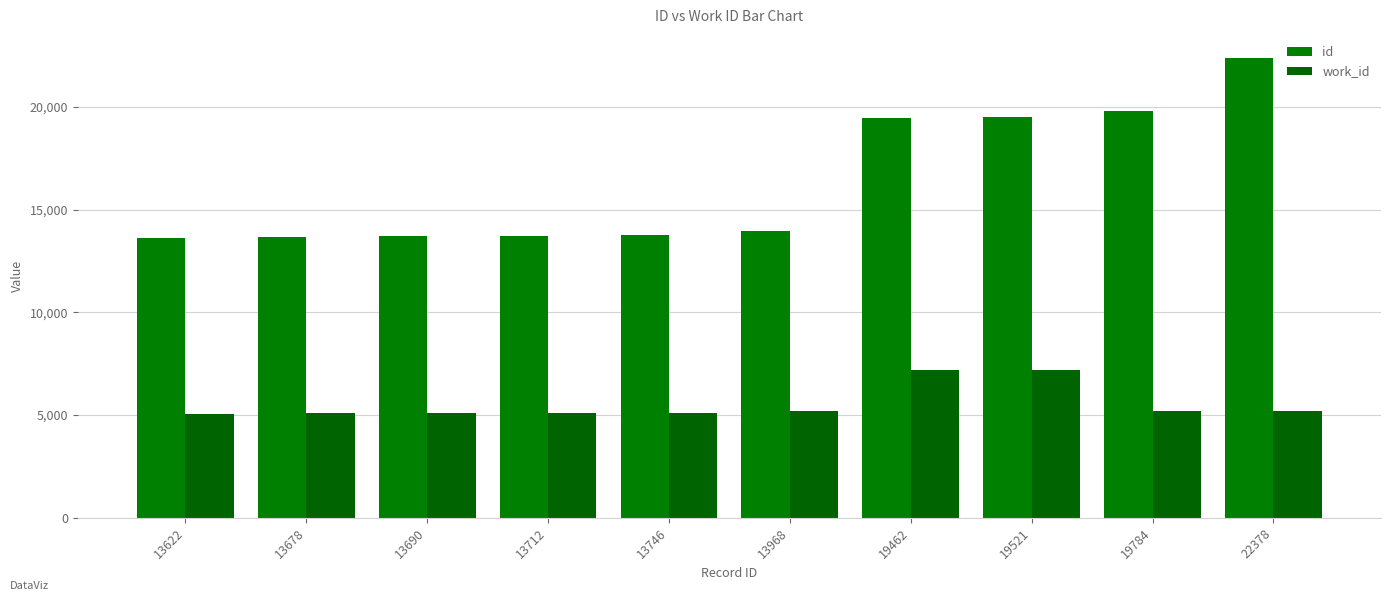

What is the sum of all work_id values?

55315